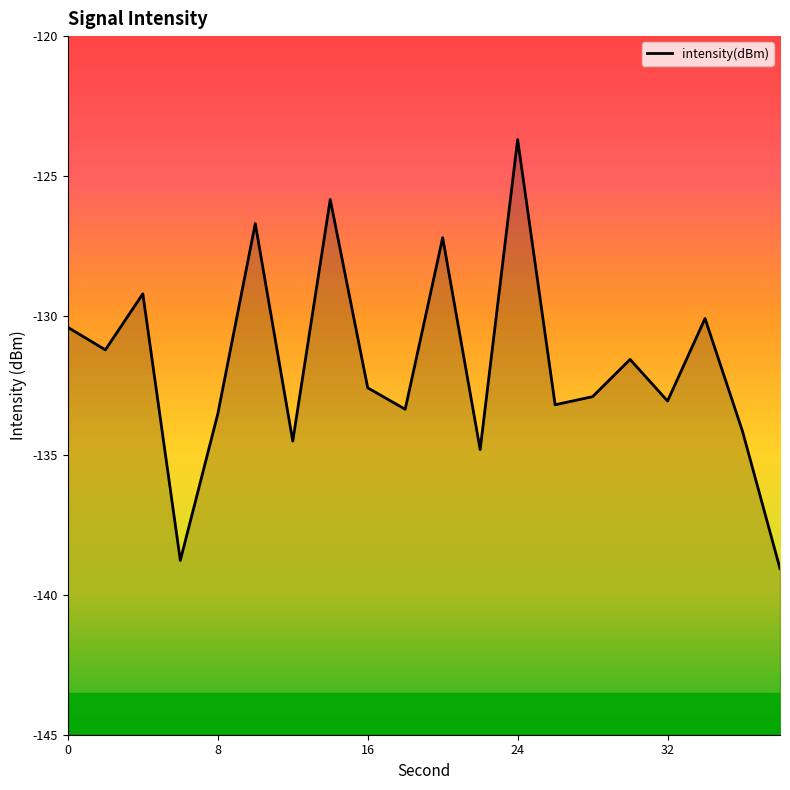

What is the sum of all values?

-2635.9